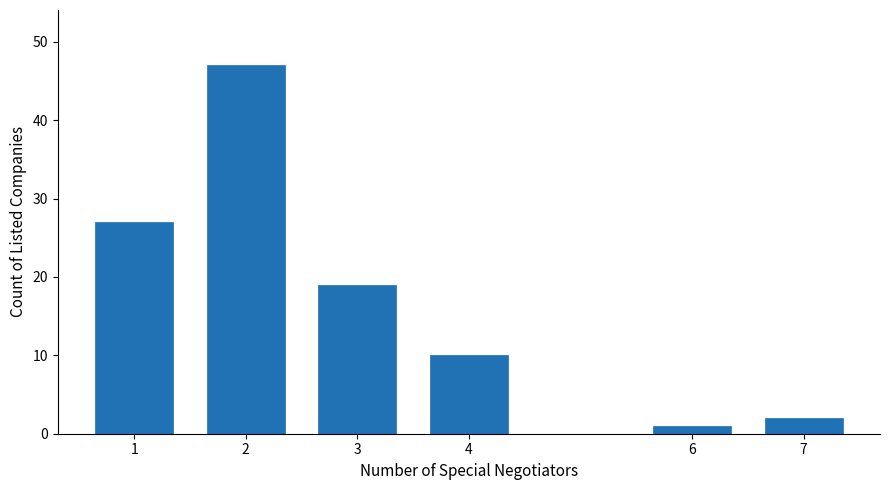

Reading right to left, transcribe all the data shown in this chart.

2	1	10	19	47	27